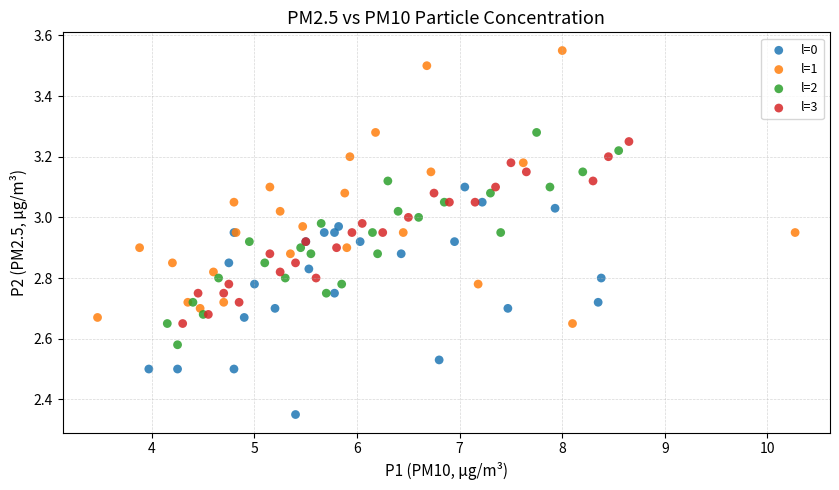

Which series has the largest Y range (max minus min)?

l=1